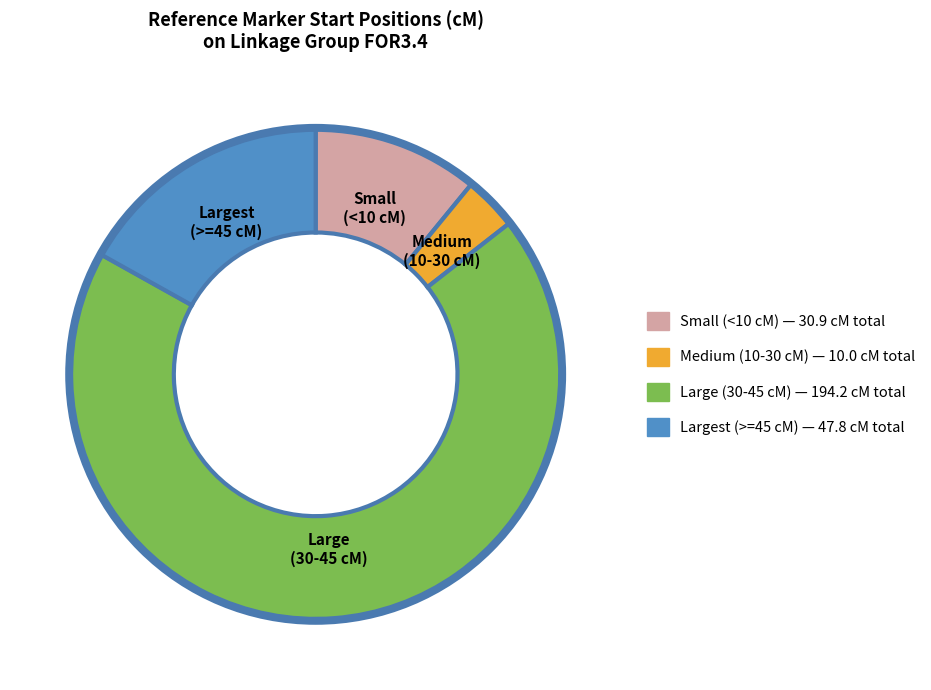

How many segments does this pie chart have?

4